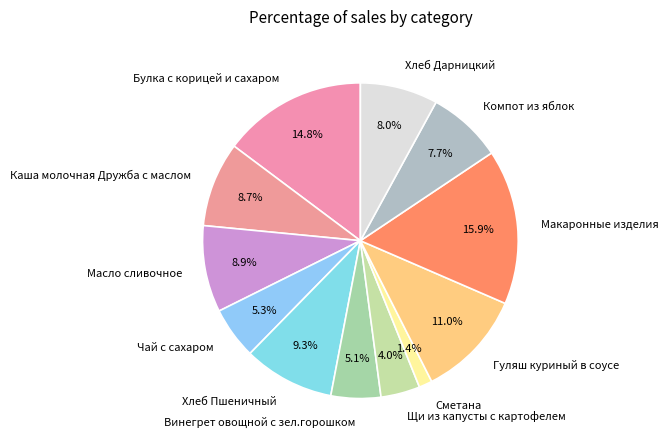

To the nearest percent, what is the combined percentage of Хлеб Пшеничный and Чай с сахаром?

15%